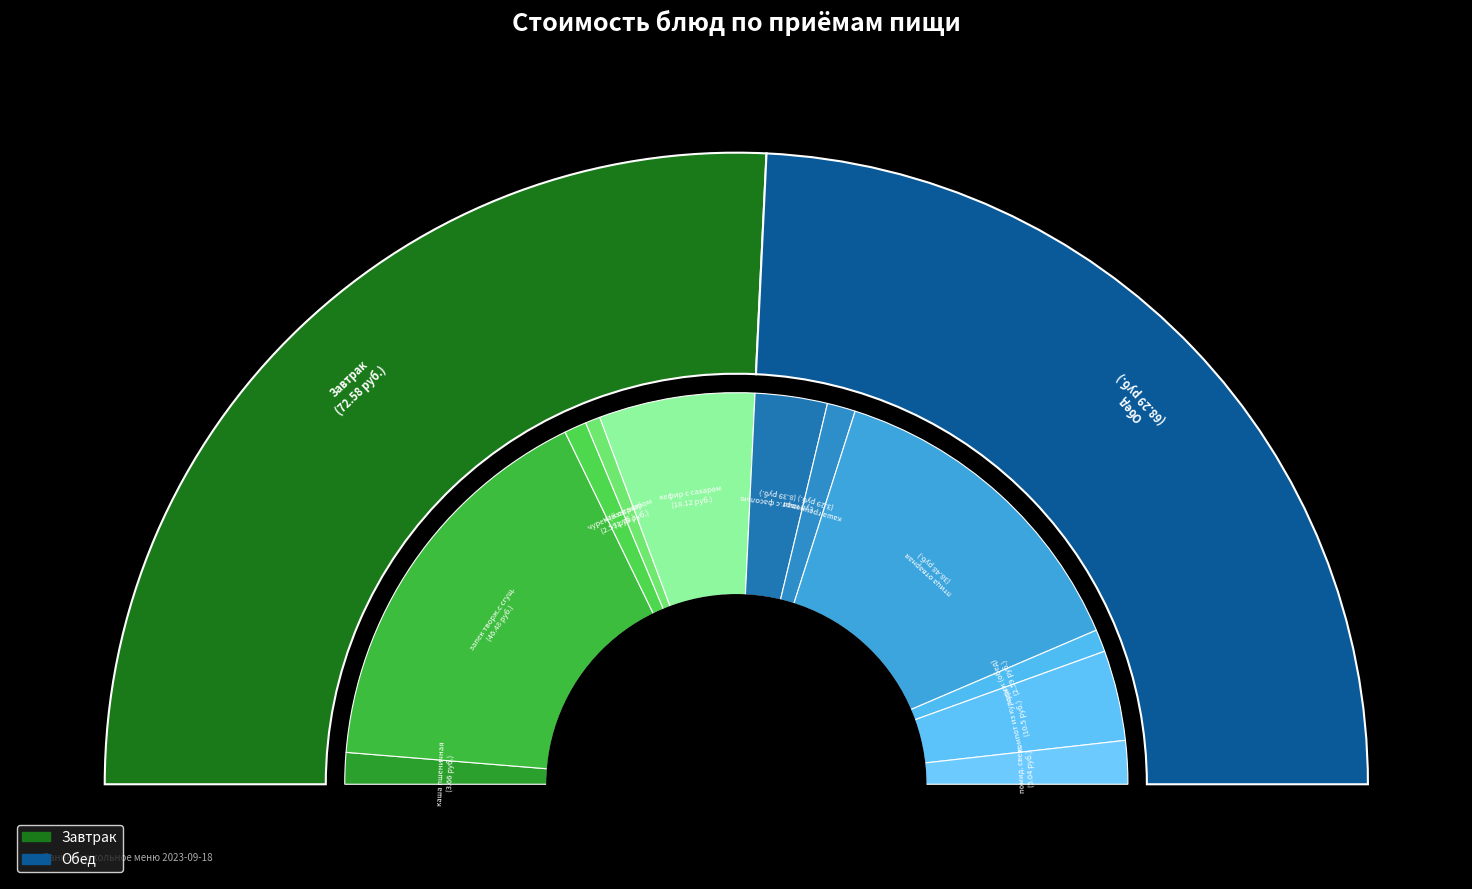

Approximately how many times larger is the value at запек творж.с сгущ. compared to кефир с сахаром?

2.6